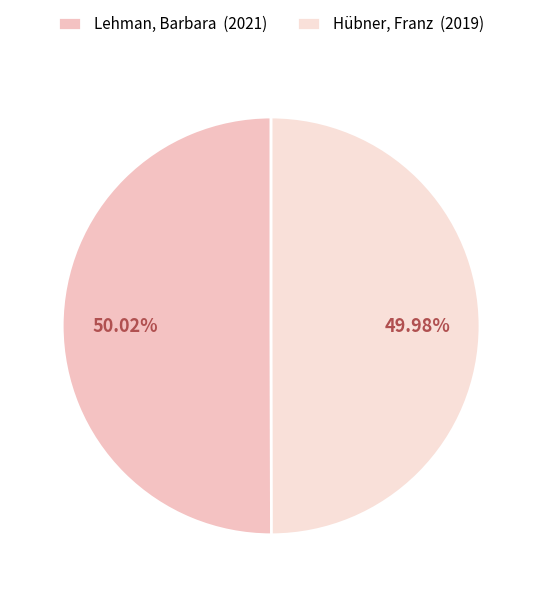

To the nearest percent, what percentage of the pie is Lehman, Barbara?

50%